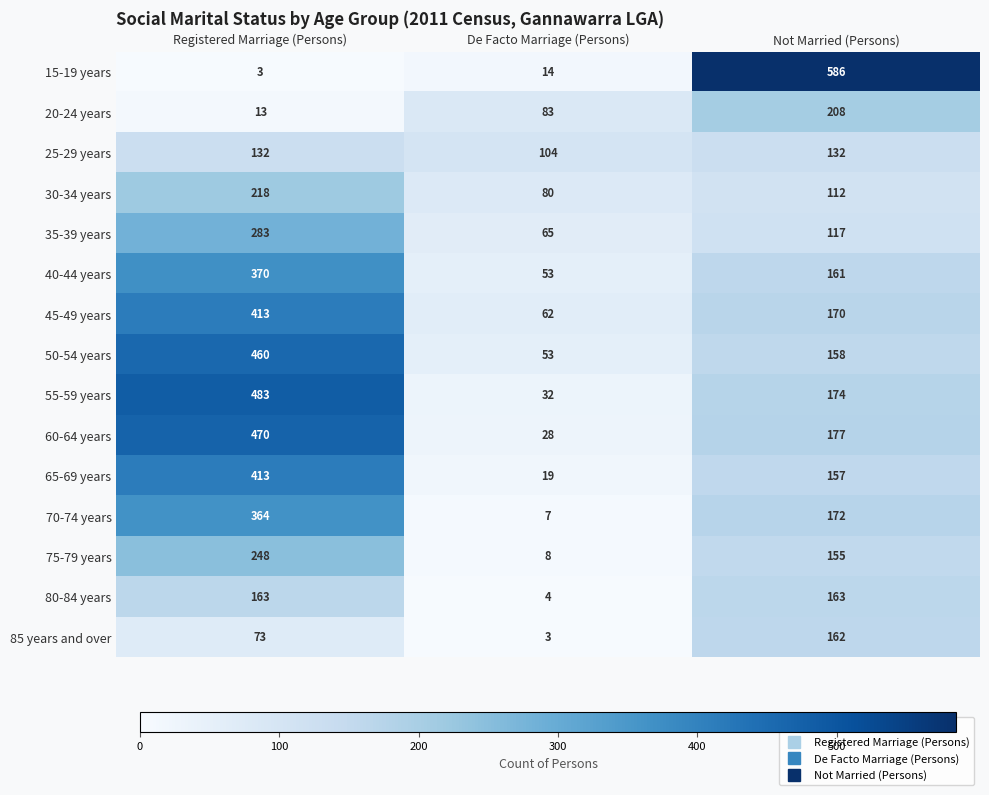

At Not Married (Persons), list the series in order from smallest to largest.

30-34 years, 35-39 years, 25-29 years, 75-79 years, 65-69 years, 50-54 years, 40-44 years, 85 years and over, 80-84 years, 45-49 years, 70-74 years, 55-59 years, 60-64 years, 20-24 years, 15-19 years